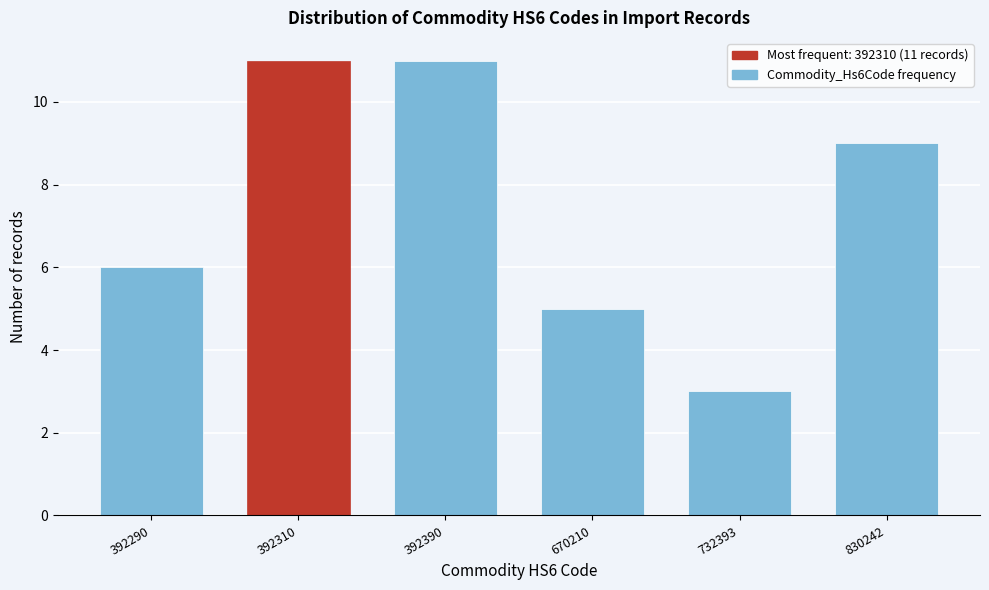

Reading left to right, what are all the values shown in this chart?

392290=6	392310=11	392390=11	670210=5	732393=3	830242=9